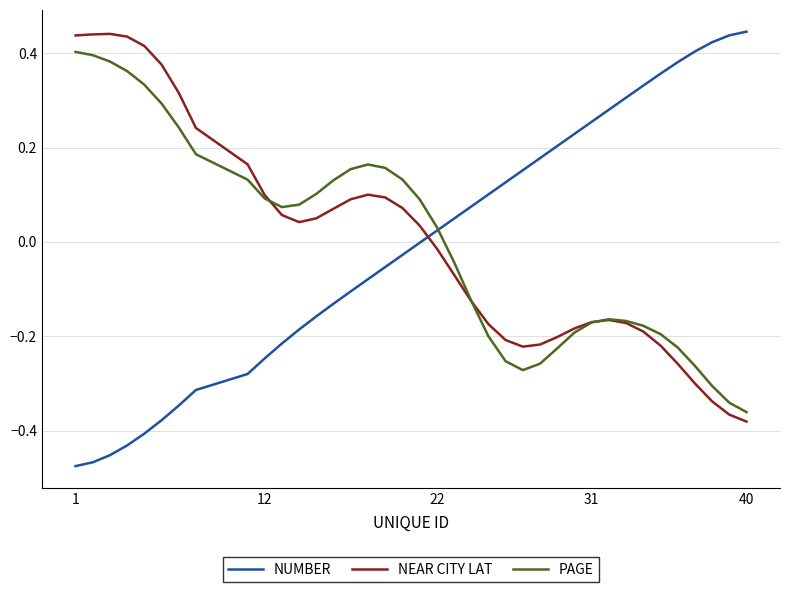

How many times do NEAR CITY LAT and NUMBER cross each other?

1